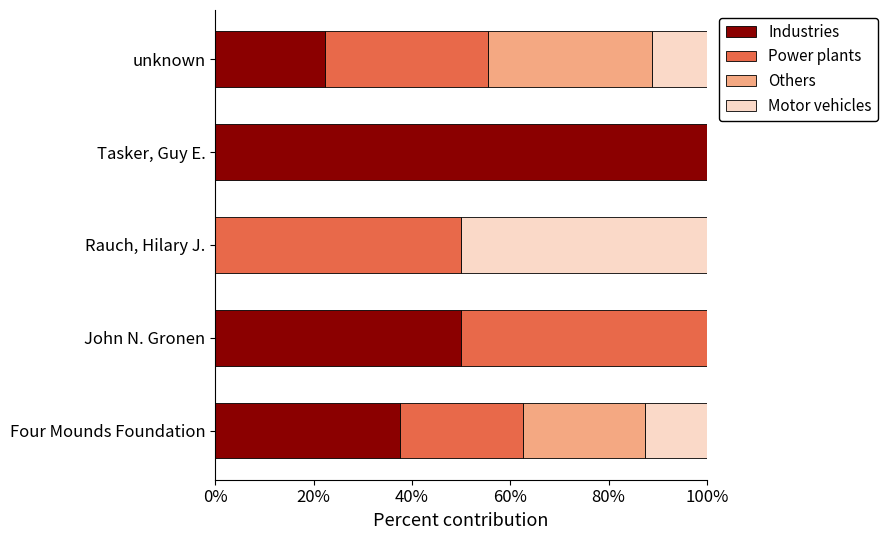

What is the maximum value for Industries?

100.0